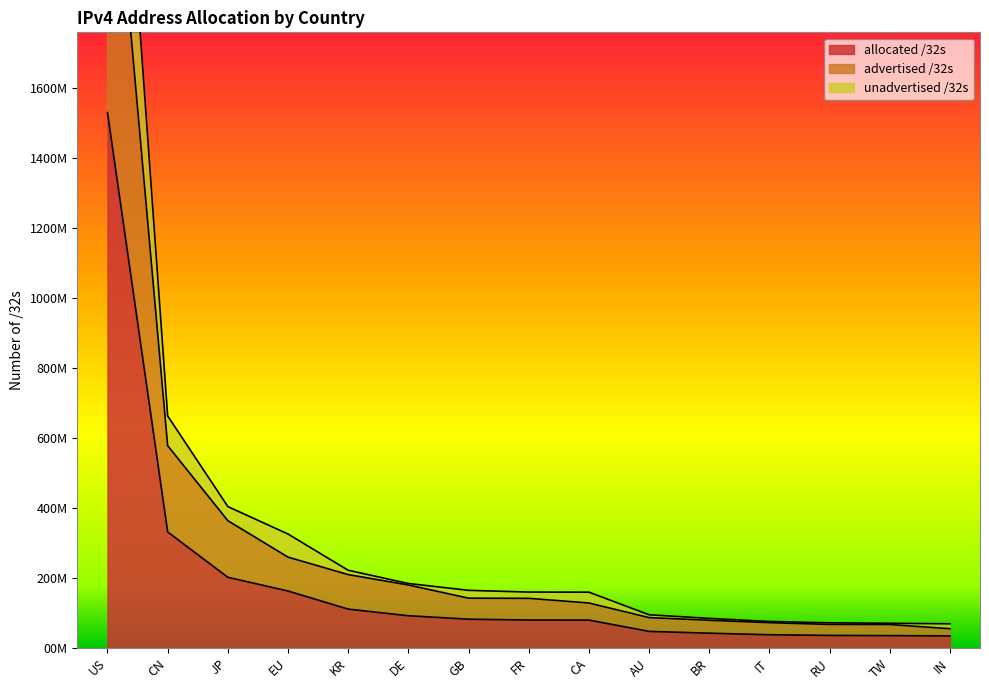

Is the value of allocated /32s at CN greater than the value of advertised /32s at KR?

Yes